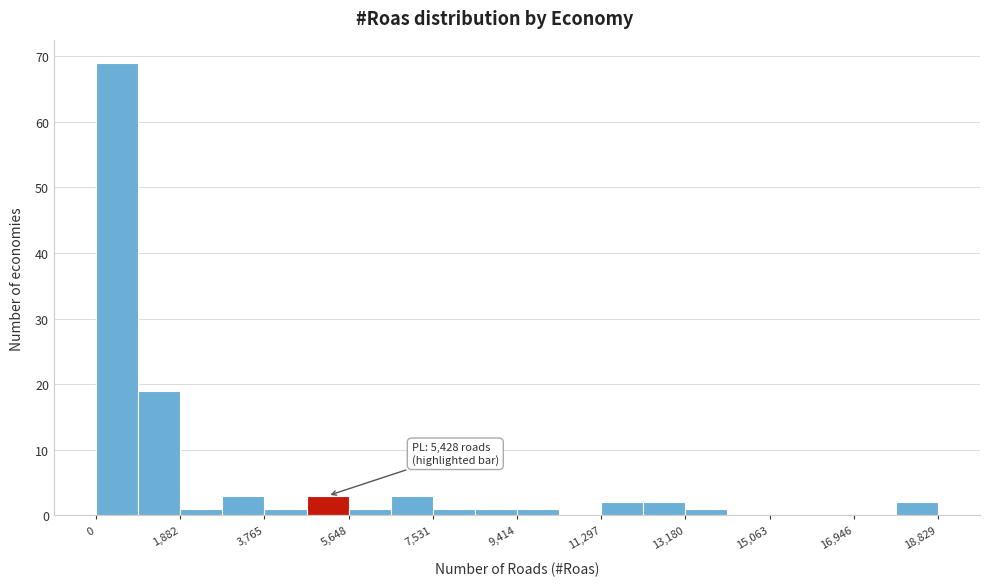

Which range on the x-axis has the tallest bar?

0 to 1000